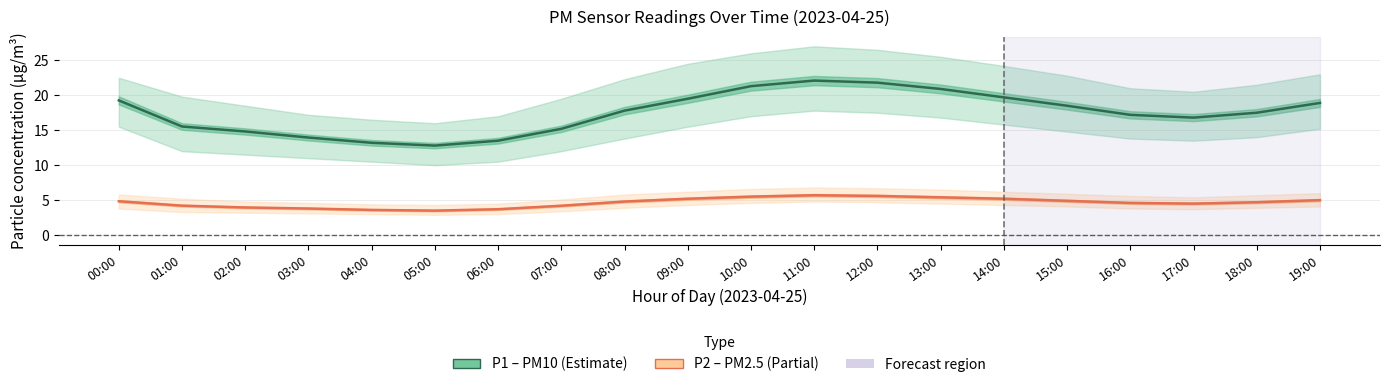

Reading right to left, list all the values displayed in this chart.

P1 (PM10): 18.9	17.5	16.8	17.2	18.5	19.7	20.9	21.8	22.1	21.3	19.5	17.8	15.2	13.5	12.8	13.2	13.9	14.8	15.5	19.3
P2 (PM2.5): 5.0	4.7	4.5	4.6	4.9	5.2	5.4	5.6	5.7	5.5	5.2	4.8	4.2	3.7	3.5	3.6	3.8	4.0	4.2	4.8